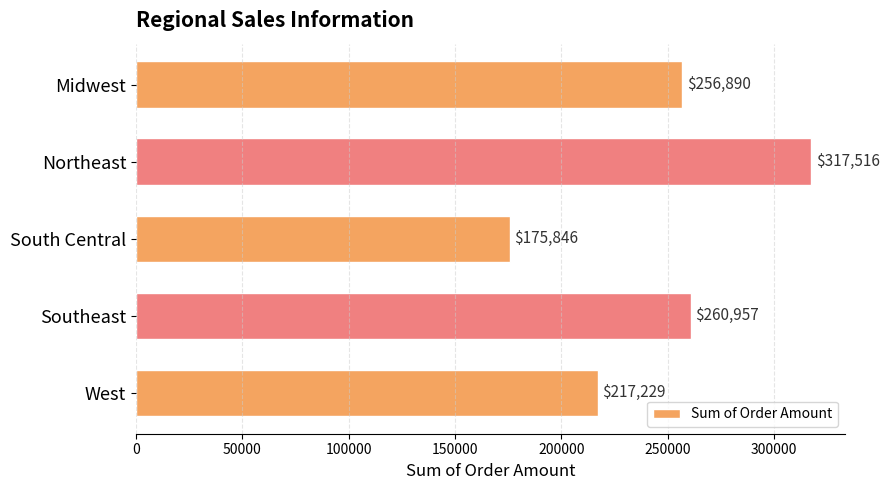

Between Midwest and West, which is larger?

Midwest